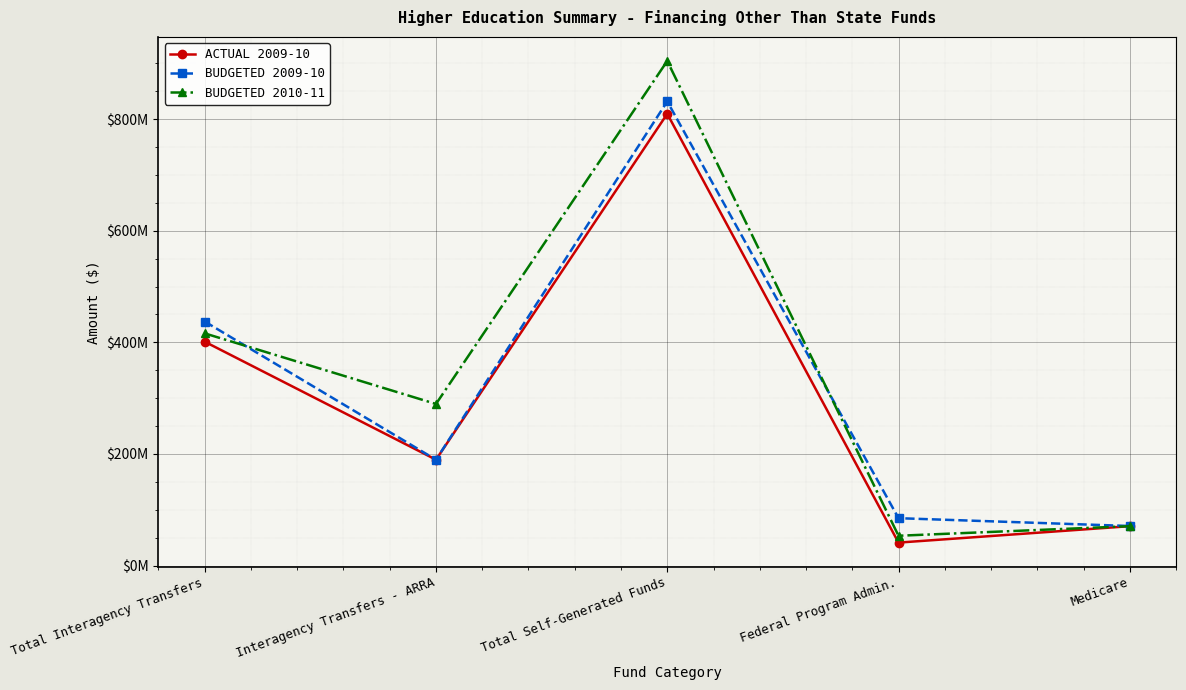

Reading right to left, what are all the values shown in this chart?

ACTUAL 2009-10: 70574892.0	41125387.4	809635926.3	189700000.0	401180210.0
BUDGETED 2009-10: 70879797.0	84879579.0	831809915.0	189700000.0	437326389.0
BUDGETED 2010-11: 70564866.0	53379752.0	904329514.0	289592480.0	416092880.0